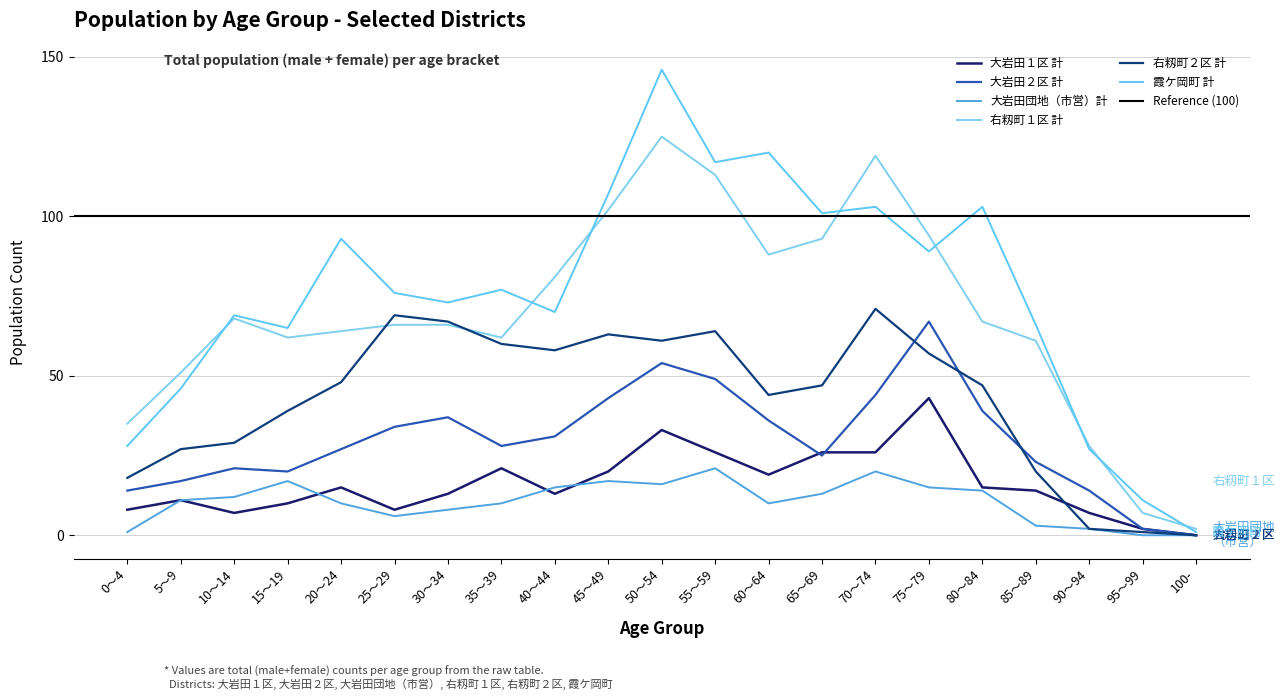

What is the difference between the second highest and second lowest values in the 大岩田２区 計 series?

52